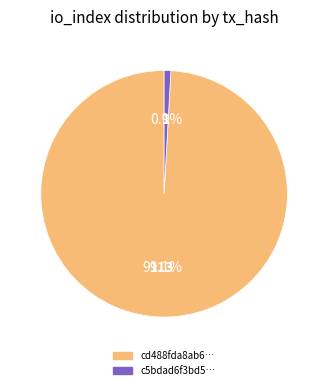

Is there a majority slice in this chart?

Yes